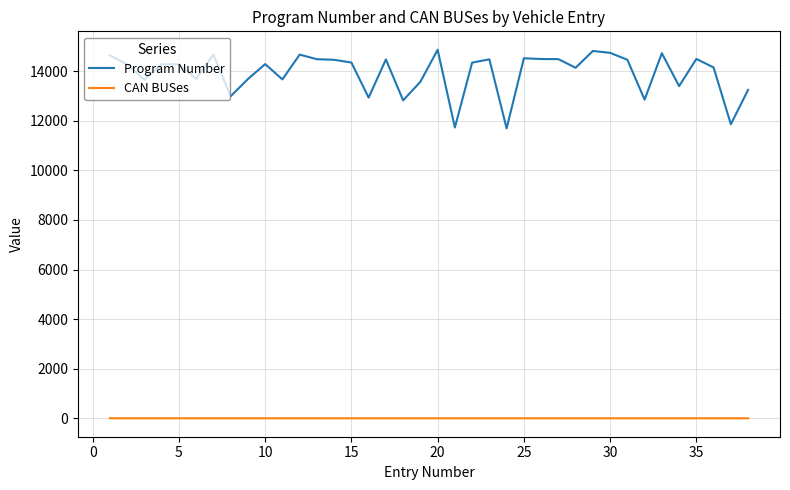

How many values in the Program Number series are below 14284?

19